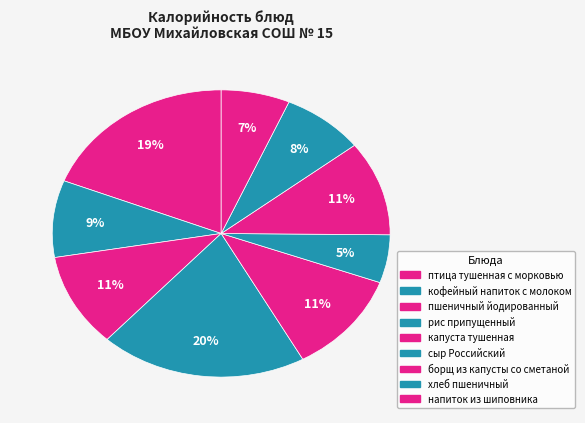

Does сыр Российский represent more than half of the total?

No